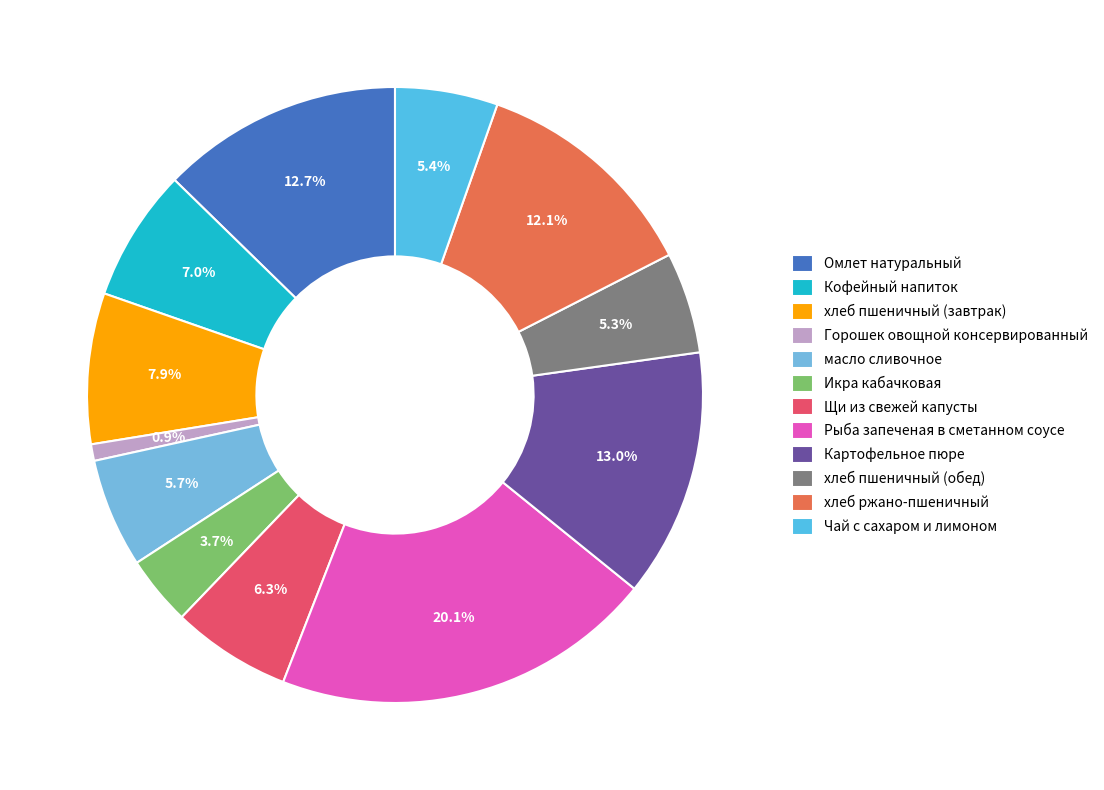

Is it true that Чай с сахаром и лимоном is 1% of the pie?

False